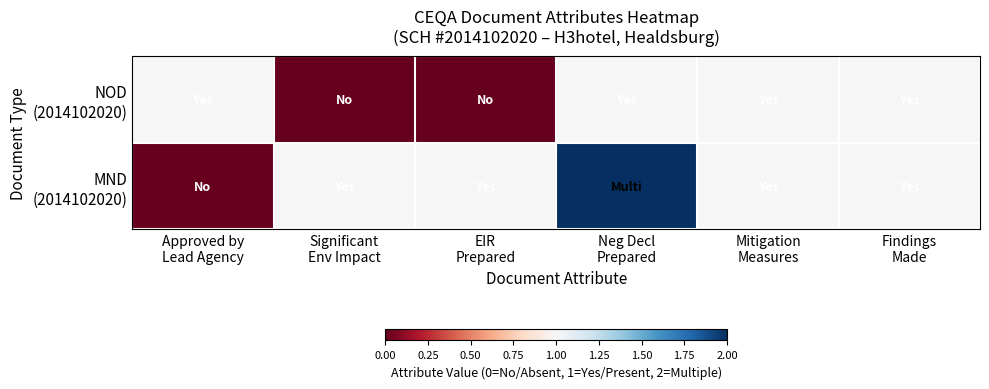

Between Approved by Lead Agency and Neg Decl Prepared, which series saw the biggest shift?

MND (2014102020)